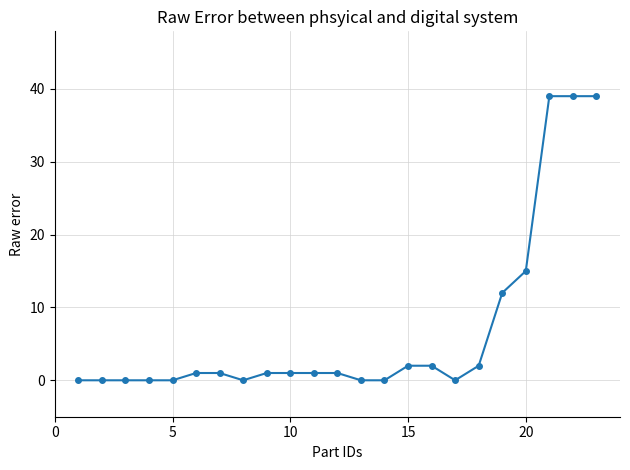

What is the sum of all values?

156